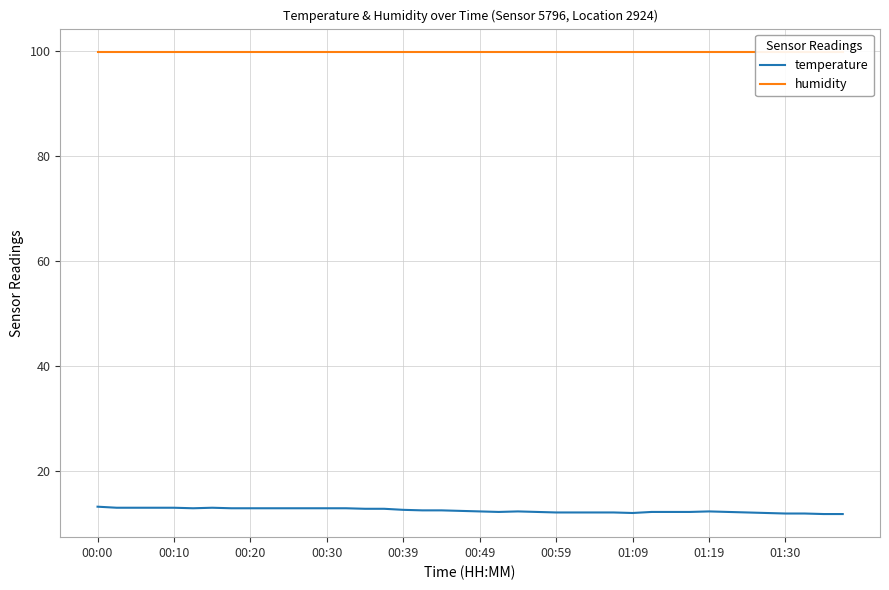

Is it true that temperature equals 12.7 at 00:39?

True